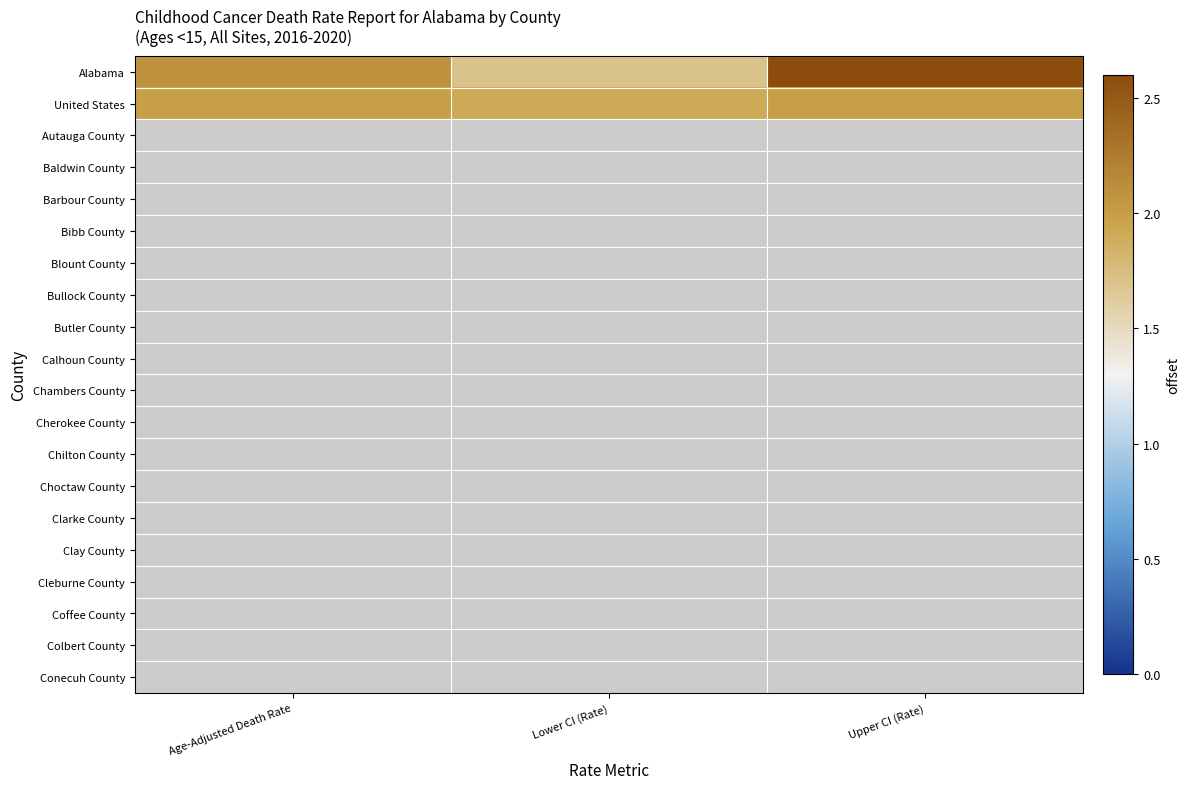

What is the spread (max minus min) of values at Upper CI (Rate)?

0.6